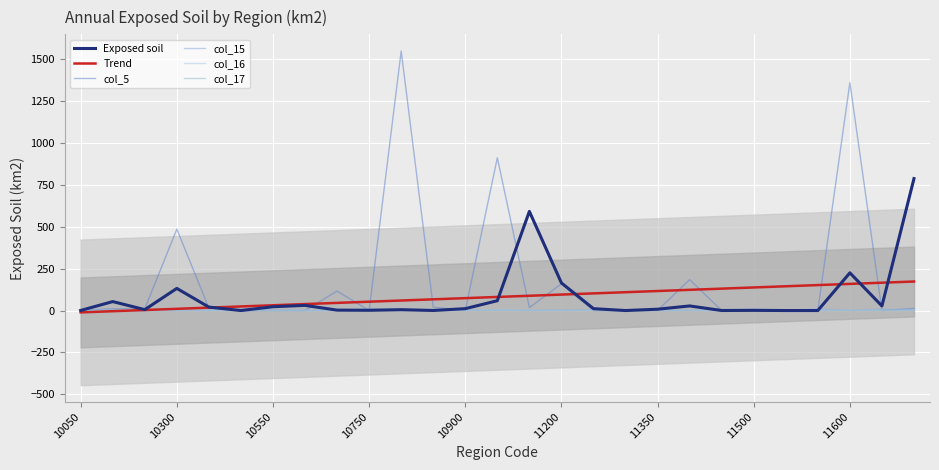

What position from the right is 10050?

27